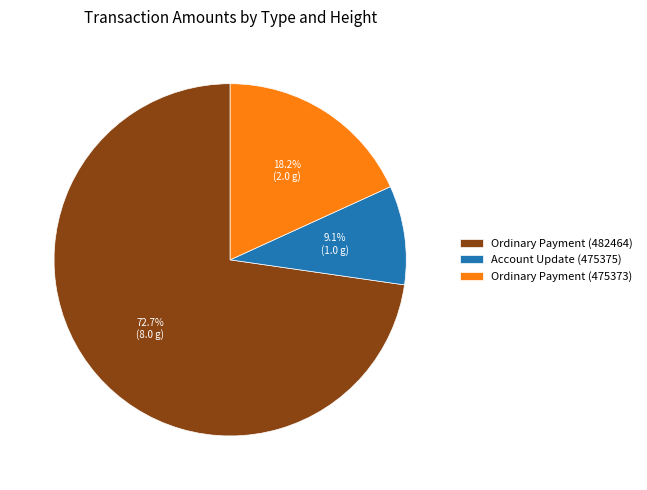

Which has a higher value, Ordinary Payment (475373) or Account Update (475375)?

Ordinary Payment (475373)